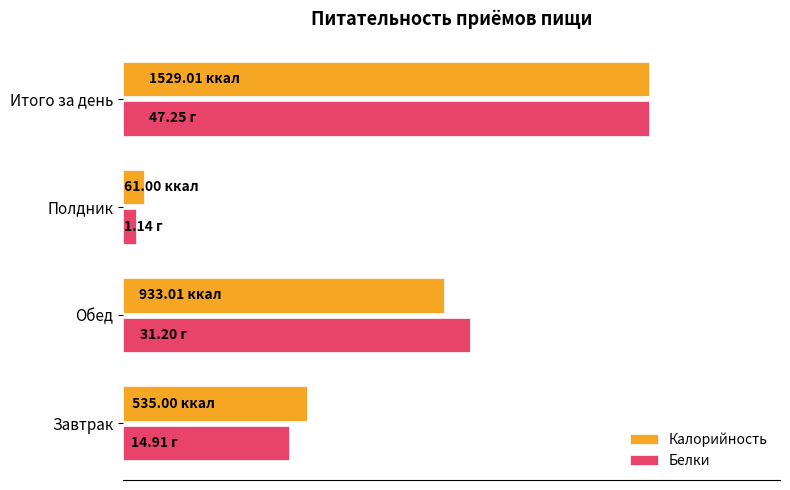

At which category is the sum across all series the highest?

Итого за день